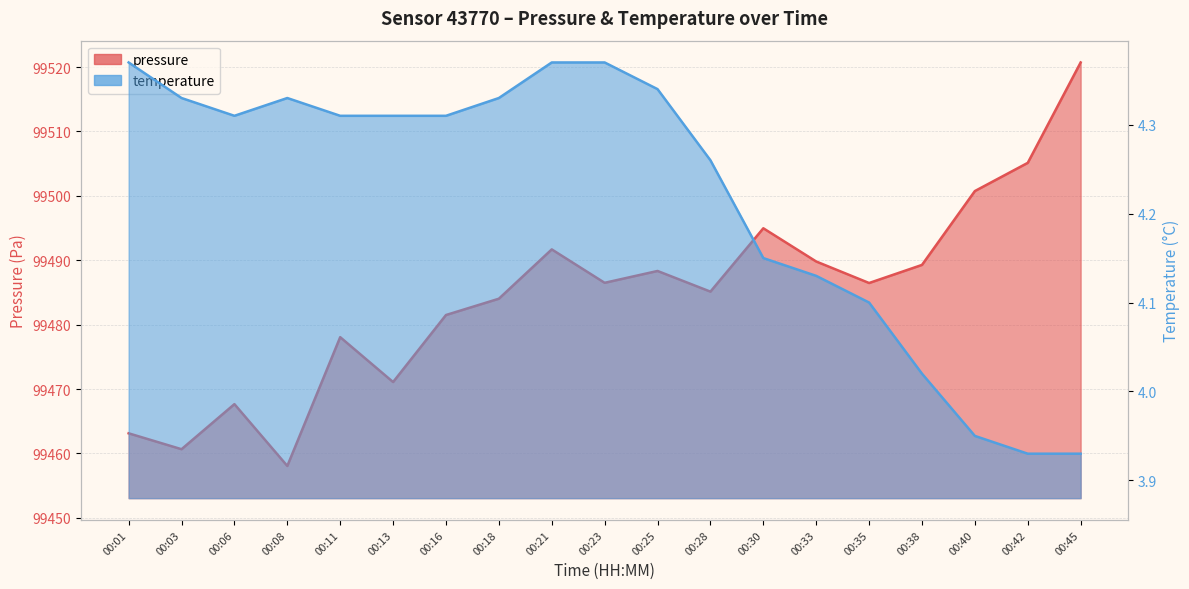

What is the average value of the temperature series?

4.2